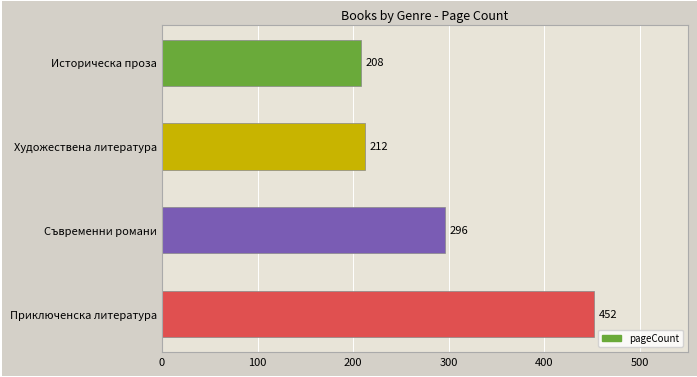

Reading bottom to top, transcribe all the data shown in this chart.

Приключенска литература=452	Съвременни романи=296	Художествена литература=212	Историческа проза=208